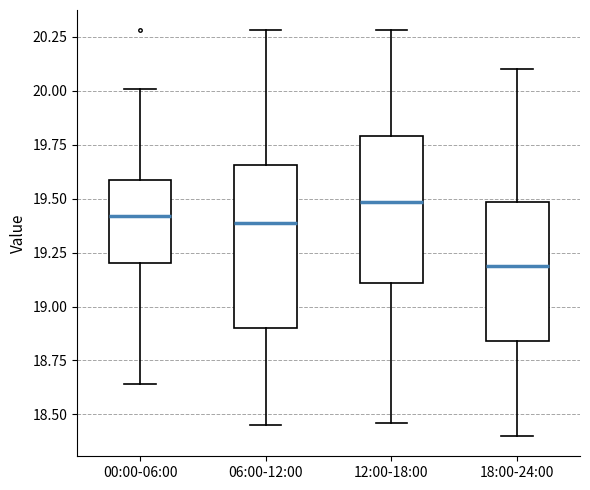

Reading left to right, read every box against the y-axis: the position of its median line, the range the box covers, and the ends of its whiskers. The values are not printed on the chart, so give them approximately, as read against the axis.

00:00-06:00: median 19.40, box 19.20 to 19.60, whiskers 18.65 to 20.00
06:00-12:00: median 19.40, box 18.90 to 19.65, whiskers 18.45 to 20.30
12:00-18:00: median 19.50, box 19.10 to 19.80, whiskers 18.45 to 20.30
18:00-24:00: median 19.20, box 18.85 to 19.50, whiskers 18.40 to 20.10